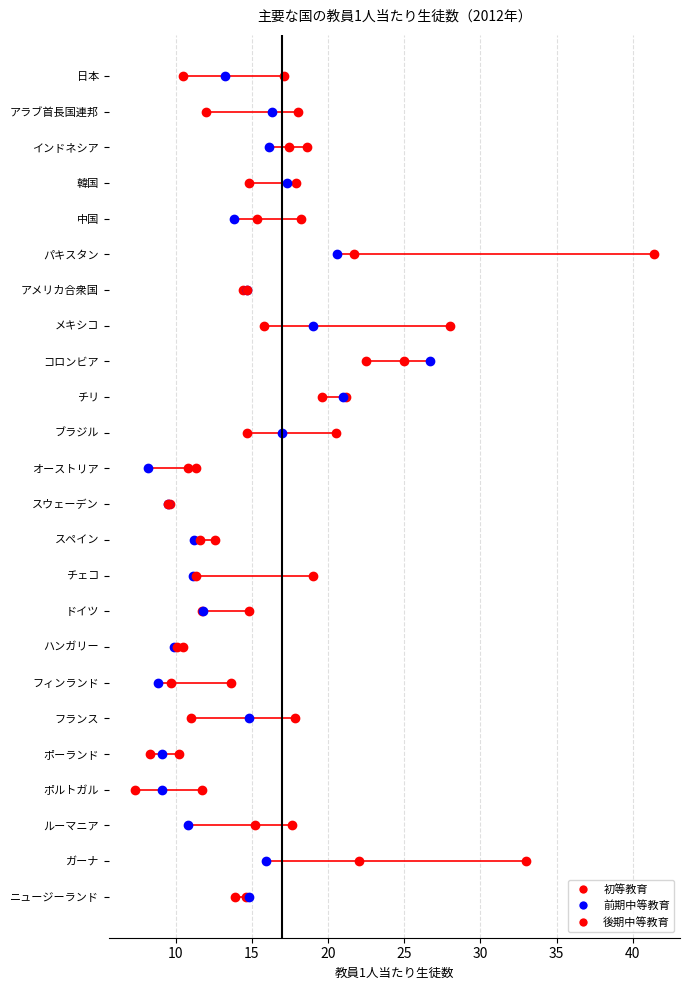

At ルーマニア, list the series in order from smallest to largest.

前期中等教育, 後期中等教育, 初等教育